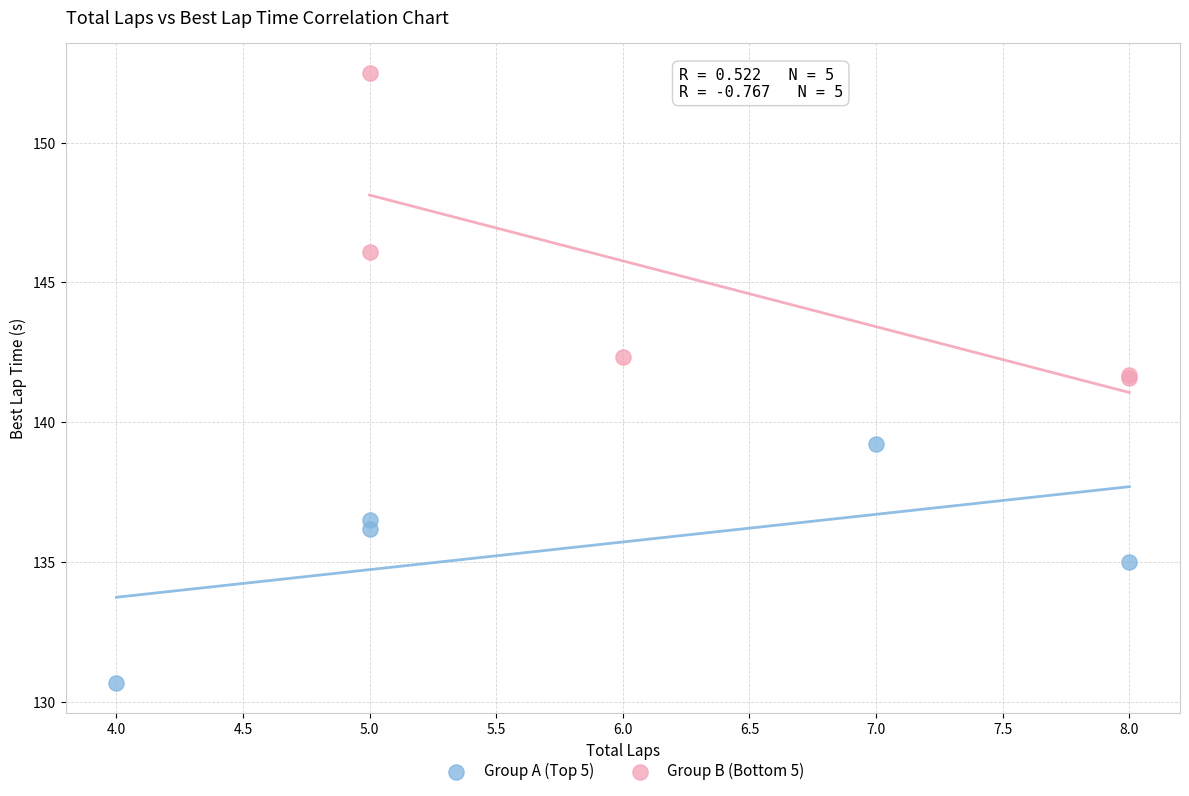

What are all the series names shown in the legend?

Group A (Top 5), Group B (Bottom 5)